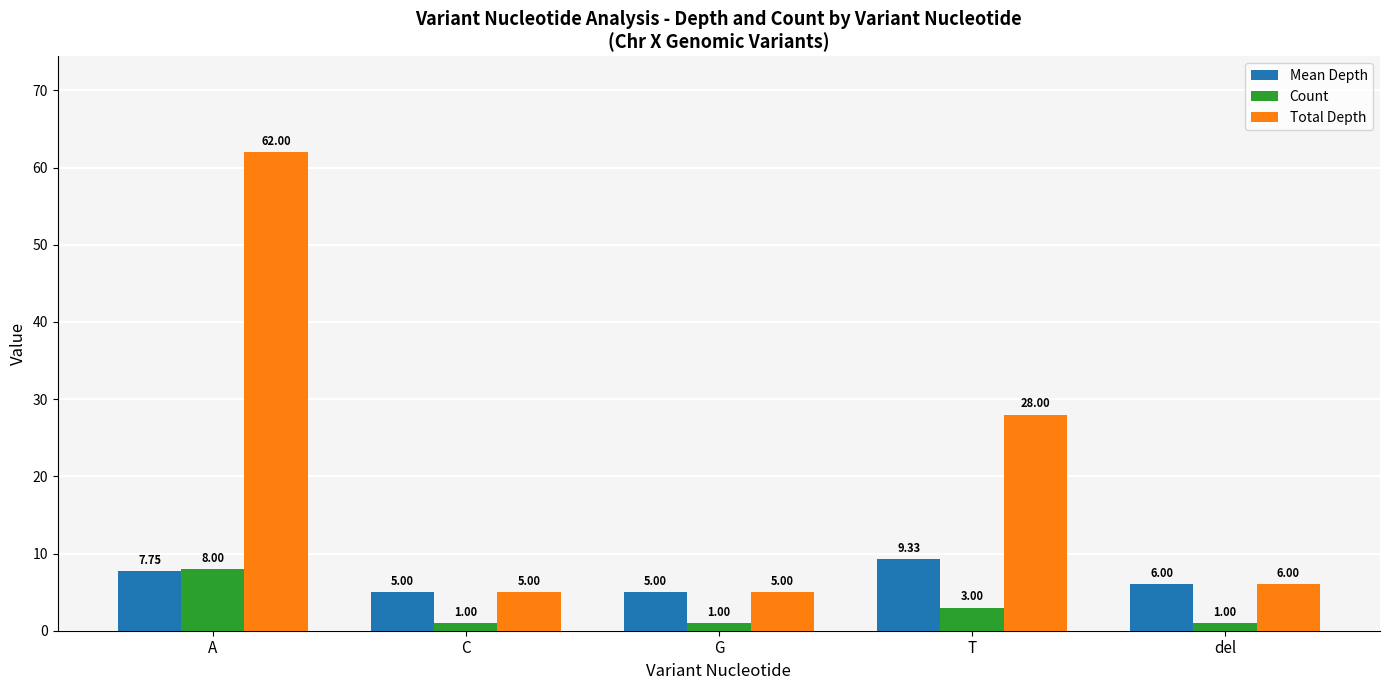

List the series in order of their peak value, highest first.

Total Depth, Mean Depth, Count